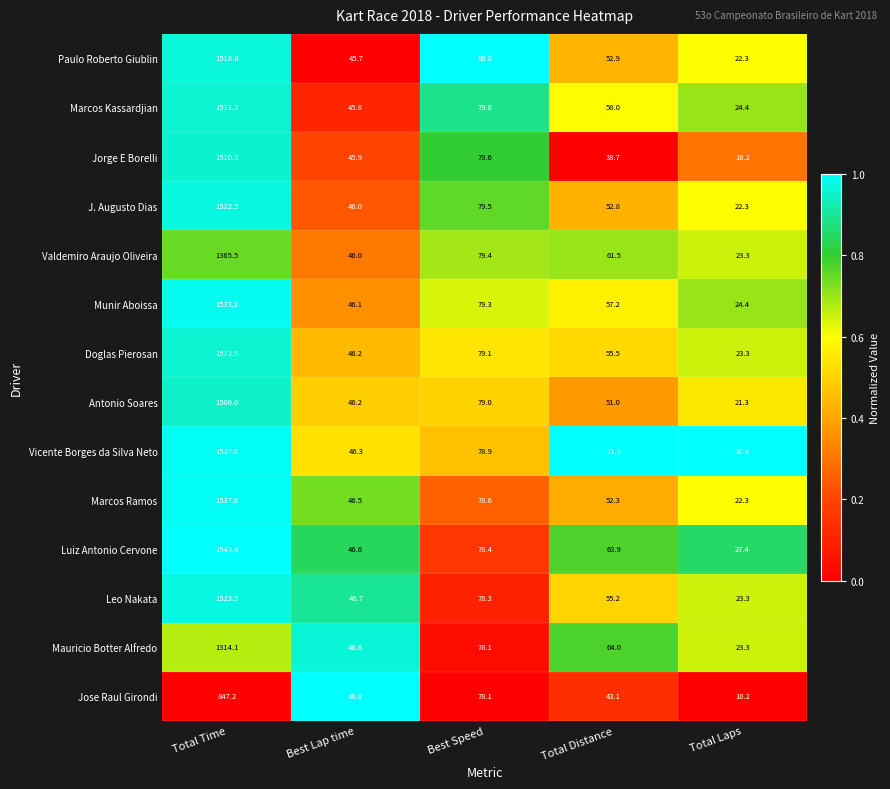

List the series in order of their peak value, lowest first.

Jose Raul Girondi, Mauricio Botter Alfredo, Valdemiro Araujo Oliveira, Antonio Soares, Jorge E Borelli, Marcos Kassardjian, Doglas Pierosan, Paulo Roberto Giublin, J. Augusto Dias, Leo Nakata, Munir Aboissa, Vicente Borges da Silva Neto, Marcos Ramos, Luiz Antonio Cervone